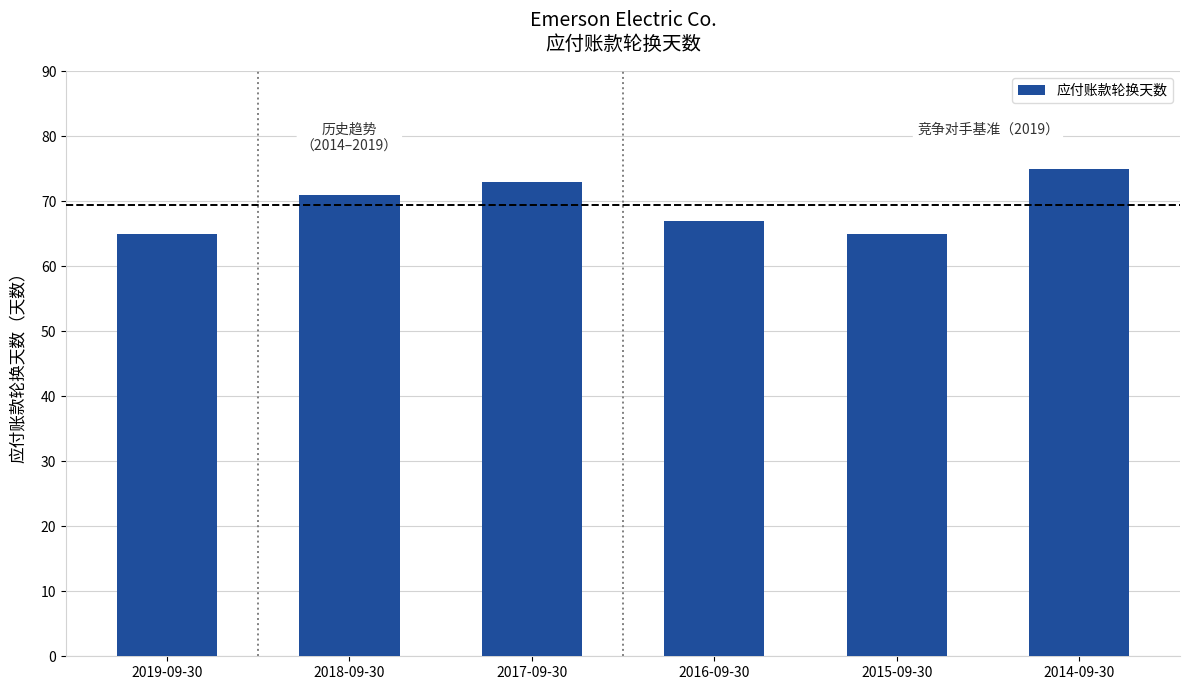

What is the minimum value shown in the chart?

65